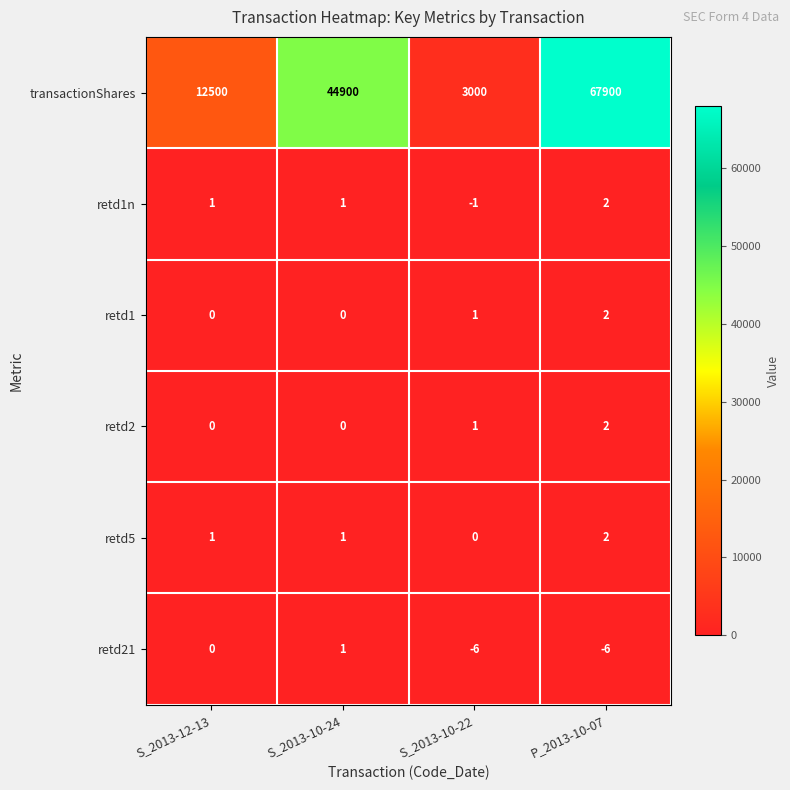

Which series has the largest total across all categories?

transactionShares